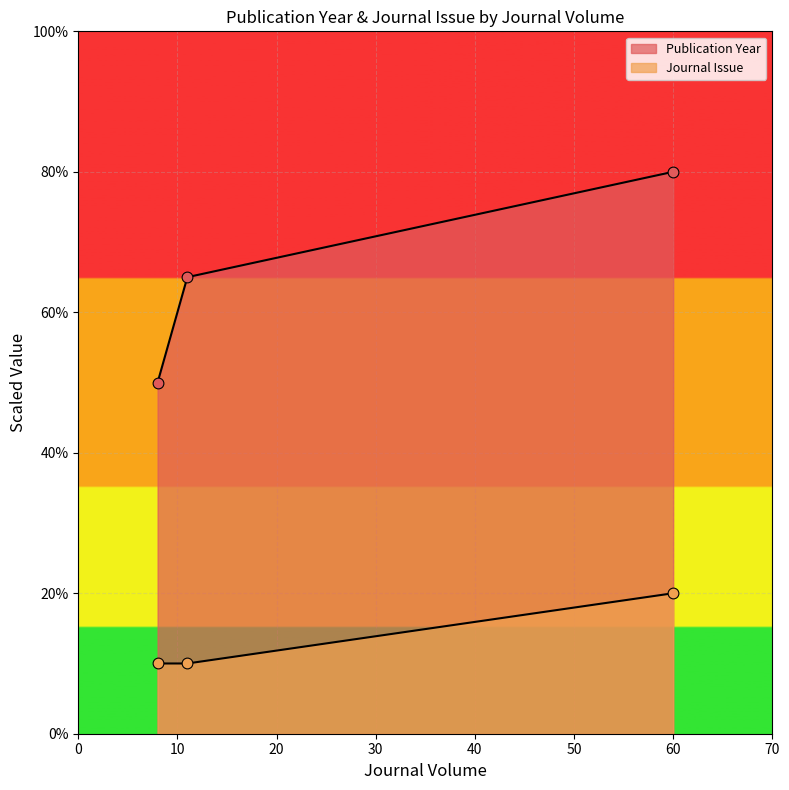

Which series contains the lowest Y value?

Journal Issue